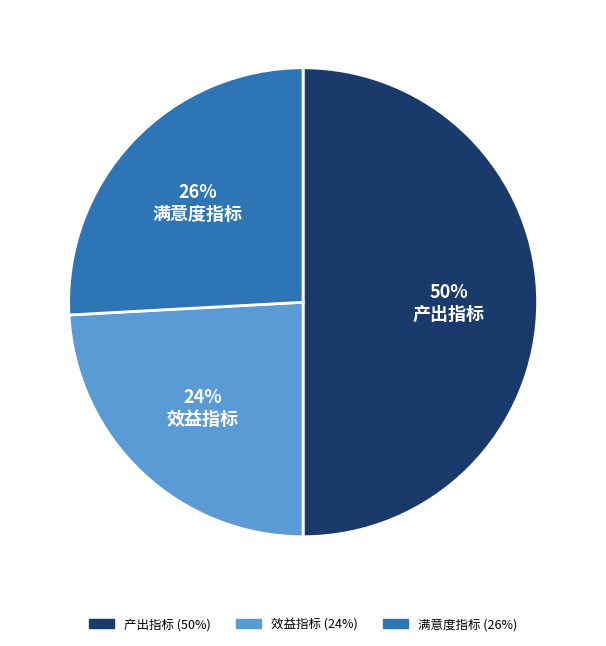

What percentage is the 效益指标 slice, to the nearest percent?

24%